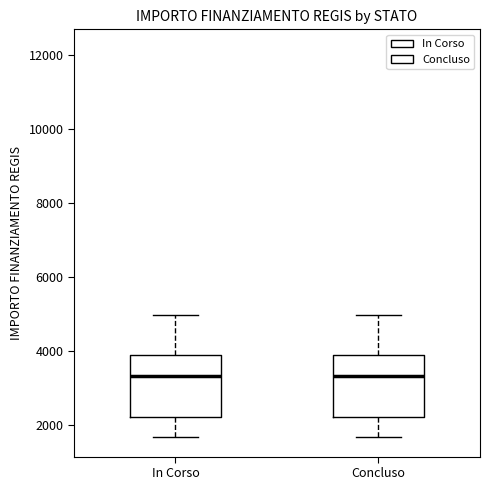

Where does the lower whisker of the box for In Corso end on the y-axis? The values are not printed on the chart, so give them approximately, as read against the axis.

1600